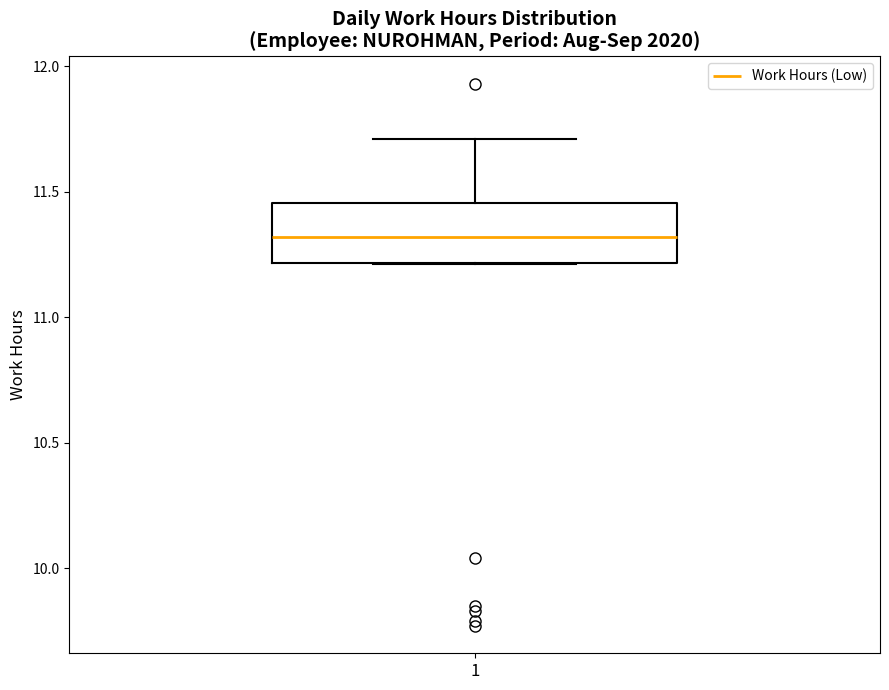

Where is the lower edge of the box at x = 1 on the y-axis? The values are not printed on the chart, so give them approximately, as read against the axis.

11.20